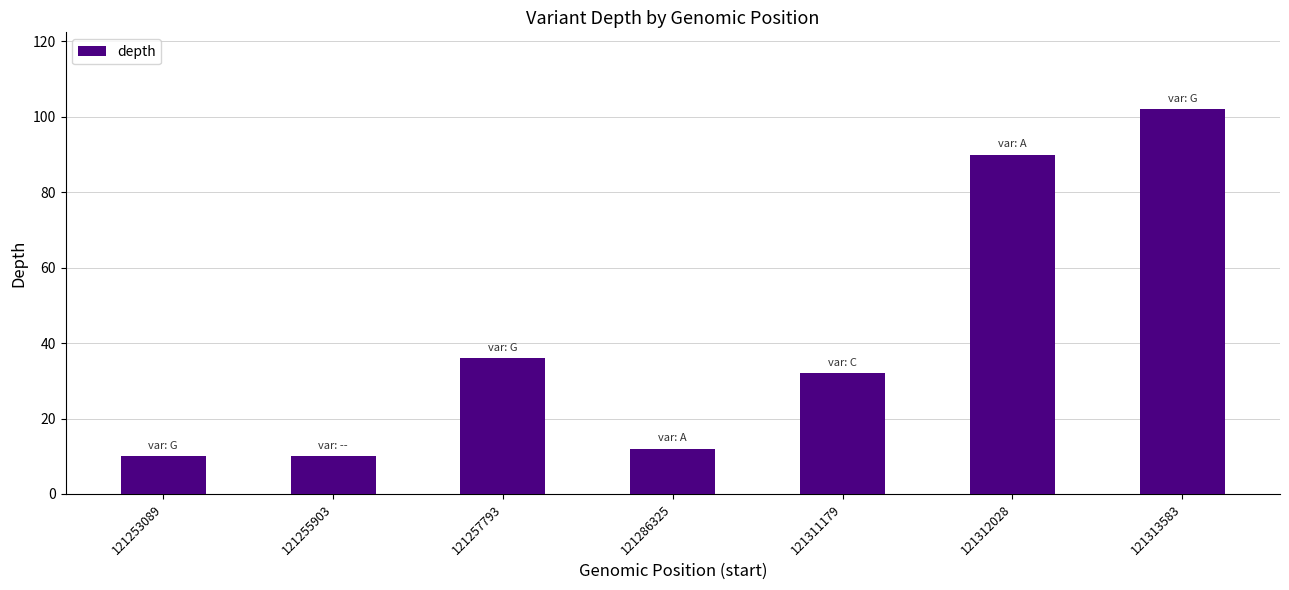

Read the value at 121257793, to the nearest 5.

35